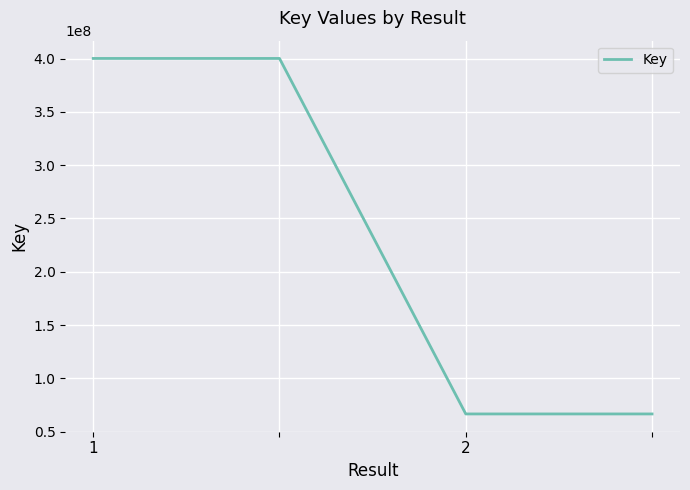

True or false: there are more than 1 points higher than both neighbors.

False